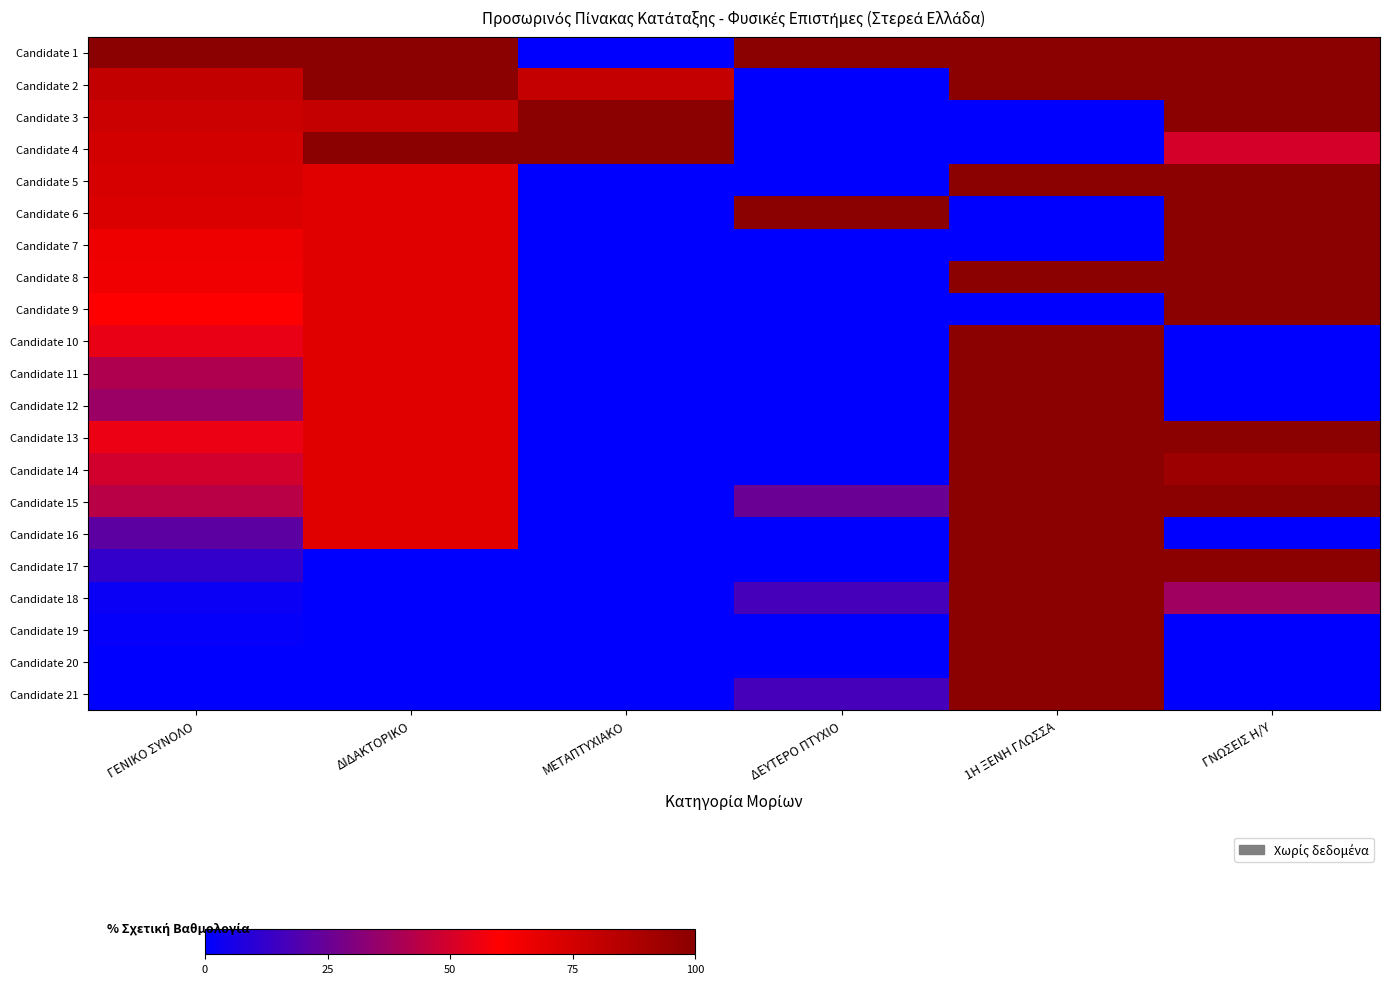

Which series has the largest total across all categories?

Candidate 1